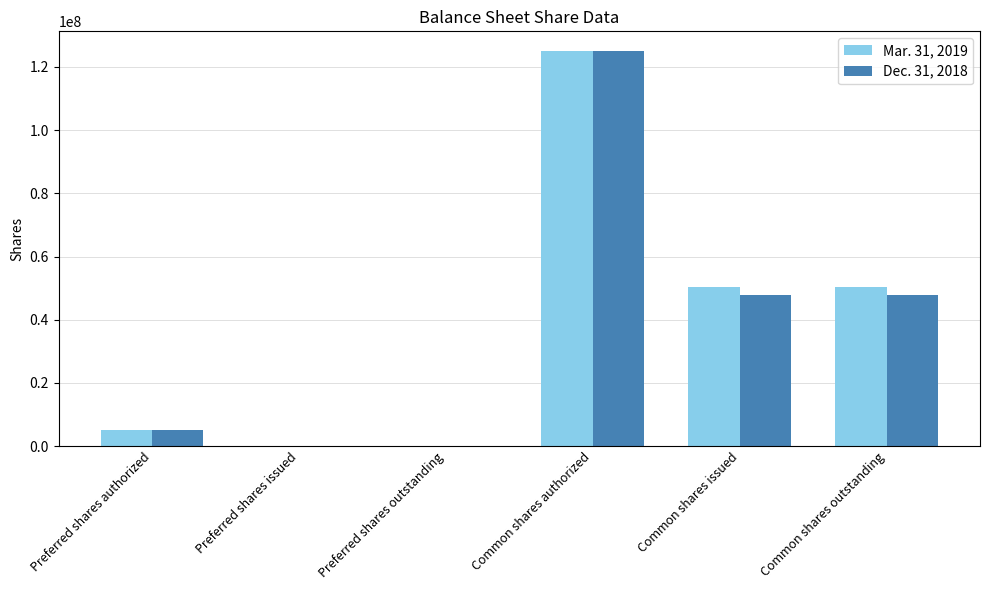

Where does the Mar. 31, 2019 series first go above 50232429?

Common shares authorized